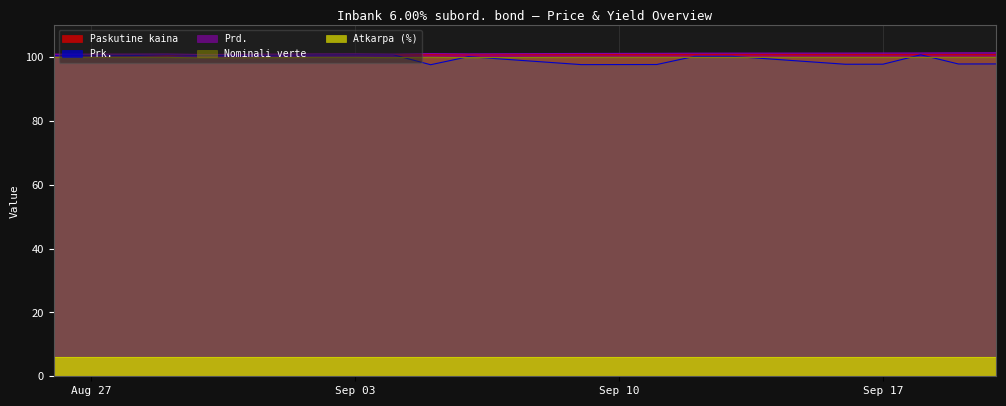

What is the approximate value of Prk. at 2024-09-04?

100.8